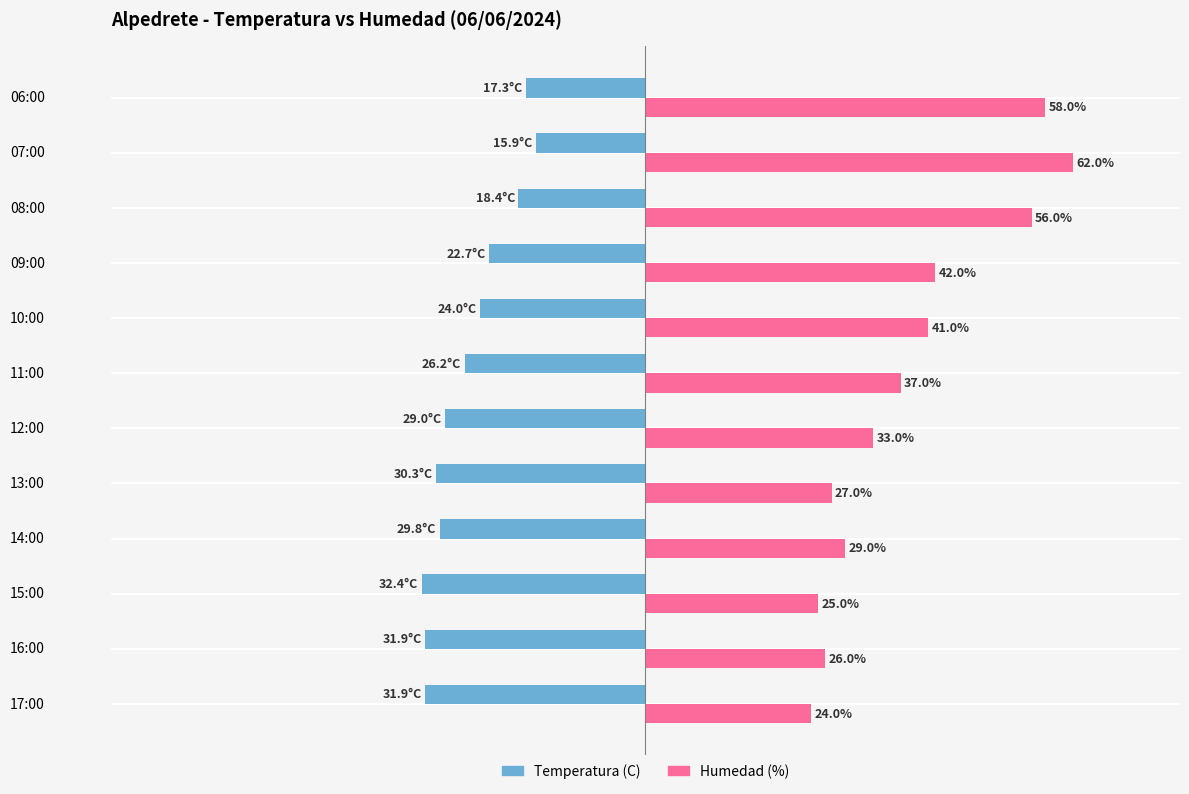

Which series has the largest range (max minus min)?

Humedad (%)